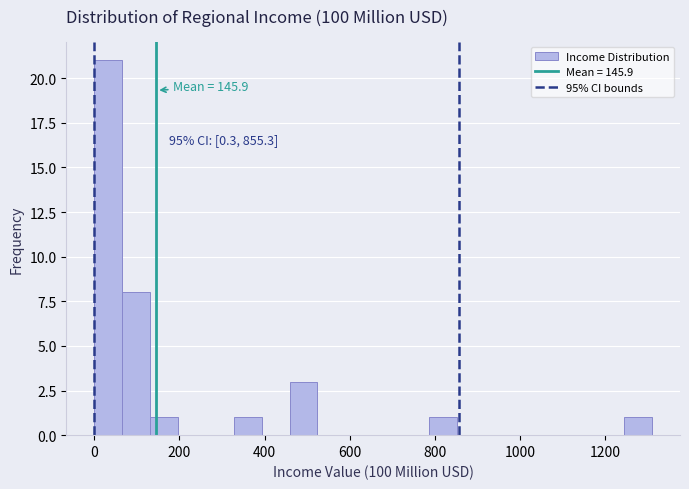

Read against the x-axis, roughly where is the centre of the tallest bar?

40